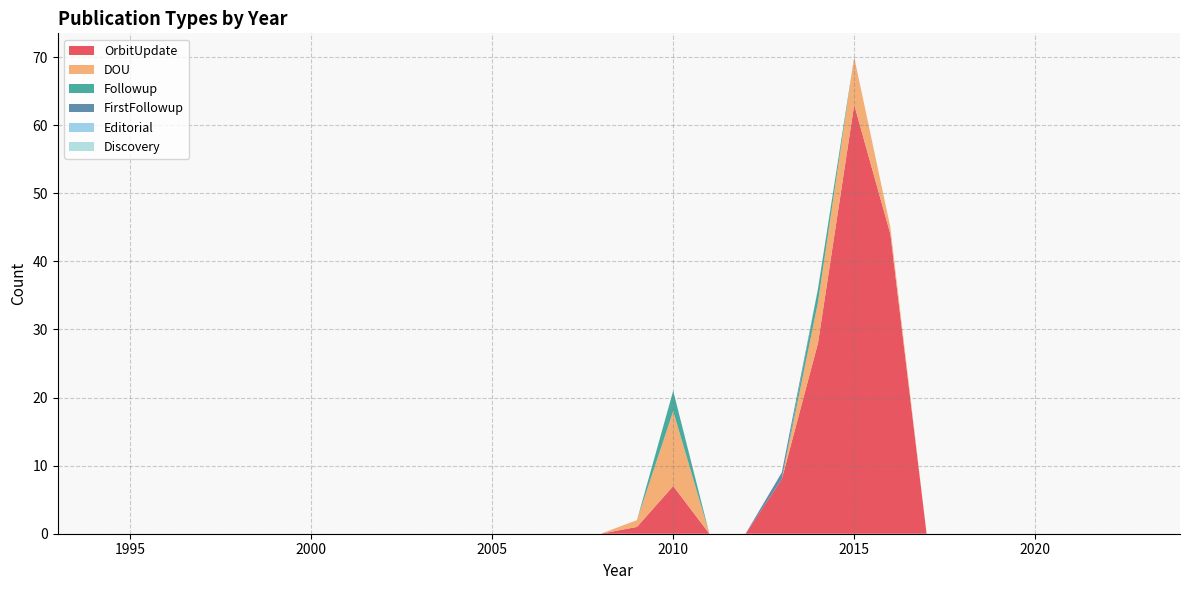

Reading left to right, what are all the values shown in this chart?

OrbitUpdate: 1993=0	1994=0	1995=0	1996=0	1997=0	1998=0	1999=0	2000=0	2001=0	2002=0	2003=0	2004=0	2005=0	2006=0	2007=0	2008=0	2009=1	2010=7	2011=0	2012=0	2013=8	2014=28	2015=63	2016=44	2017=0	2018=0	2019=0	2020=0	2021=0	2022=0	2023=0	2024=0
DOU: 1993=0	1994=0	1995=0	1996=0	1997=0	1998=0	1999=0	2000=0	2001=0	2002=0	2003=0	2004=0	2005=0	2006=0	2007=0	2008=0	2009=1	2010=11	2011=0	2012=0	2013=0	2014=6	2015=7	2016=1	2017=0	2018=0	2019=0	2020=0	2021=0	2022=0	2023=0	2024=0
Followup: 1993=0	1994=0	1995=0	1996=0	1997=0	1998=0	1999=0	2000=0	2001=0	2002=0	2003=0	2004=0	2005=0	2006=0	2007=0	2008=0	2009=0	2010=3	2011=0	2012=0	2013=0	2014=2	2015=0	2016=0	2017=0	2018=0	2019=0	2020=0	2021=0	2022=0	2023=0	2024=0
FirstFollowup: 1993=0	1994=0	1995=0	1996=0	1997=0	1998=0	1999=0	2000=0	2001=0	2002=0	2003=0	2004=0	2005=0	2006=0	2007=0	2008=0	2009=0	2010=0	2011=0	2012=0	2013=1	2014=0	2015=0	2016=0	2017=0	2018=0	2019=0	2020=0	2021=0	2022=0	2023=0	2024=0
Editorial: 1993=0	1994=0	1995=0	1996=0	1997=0	1998=0	1999=0	2000=0	2001=0	2002=0	2003=0	2004=0	2005=0	2006=0	2007=0	2008=0	2009=0	2010=0	2011=0	2012=0	2013=0	2014=0	2015=0	2016=0	2017=0	2018=0	2019=0	2020=0	2021=0	2022=0	2023=0	2024=0
Discovery: 1993=0	1994=0	1995=0	1996=0	1997=0	1998=0	1999=0	2000=0	2001=0	2002=0	2003=0	2004=0	2005=0	2006=0	2007=0	2008=0	2009=0	2010=0	2011=0	2012=0	2013=0	2014=0	2015=0	2016=0	2017=0	2018=0	2019=0	2020=0	2021=0	2022=0	2023=0	2024=0